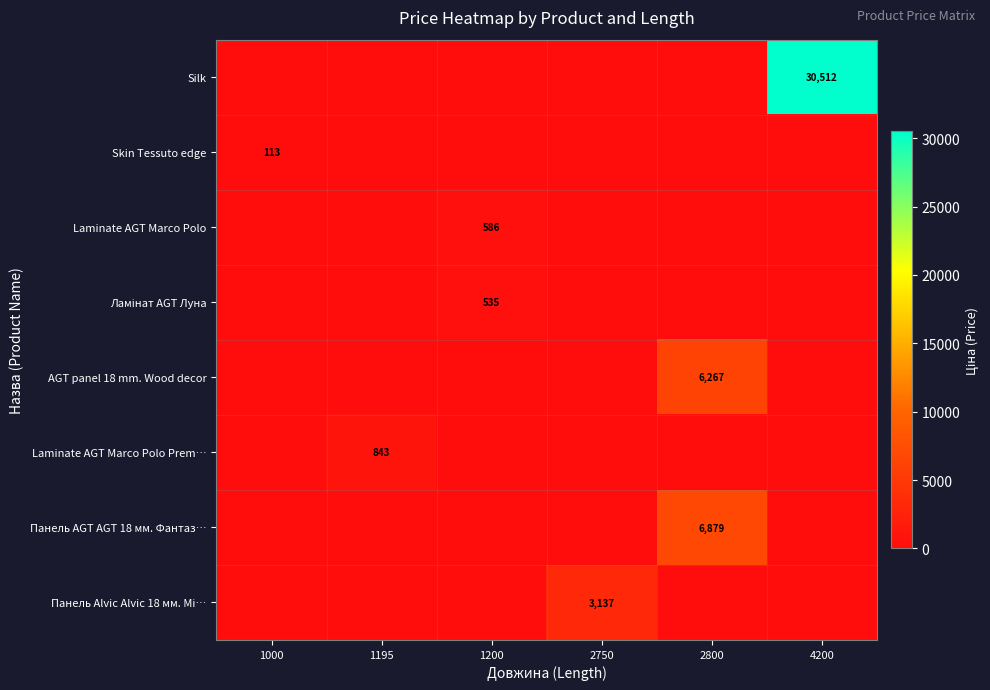

How many values in the Laminate AGT Marco Polo Prem… series exceed 0?

1